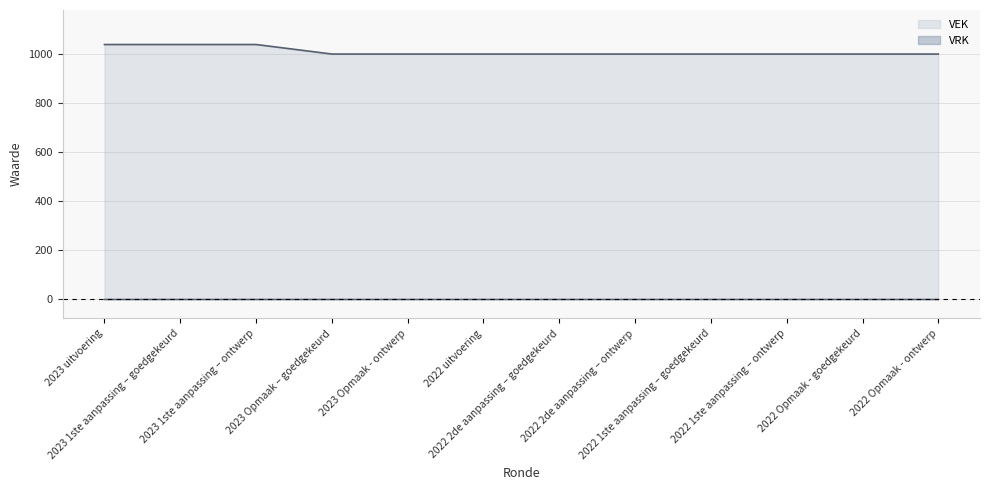

What is the maximum value shown in the chart?

1039